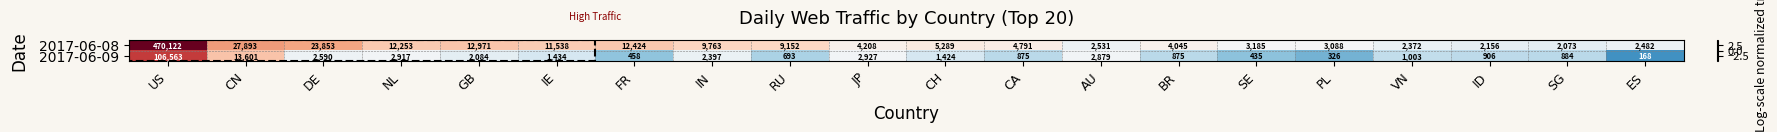

Which series has the largest total across all categories?

2017-06-08